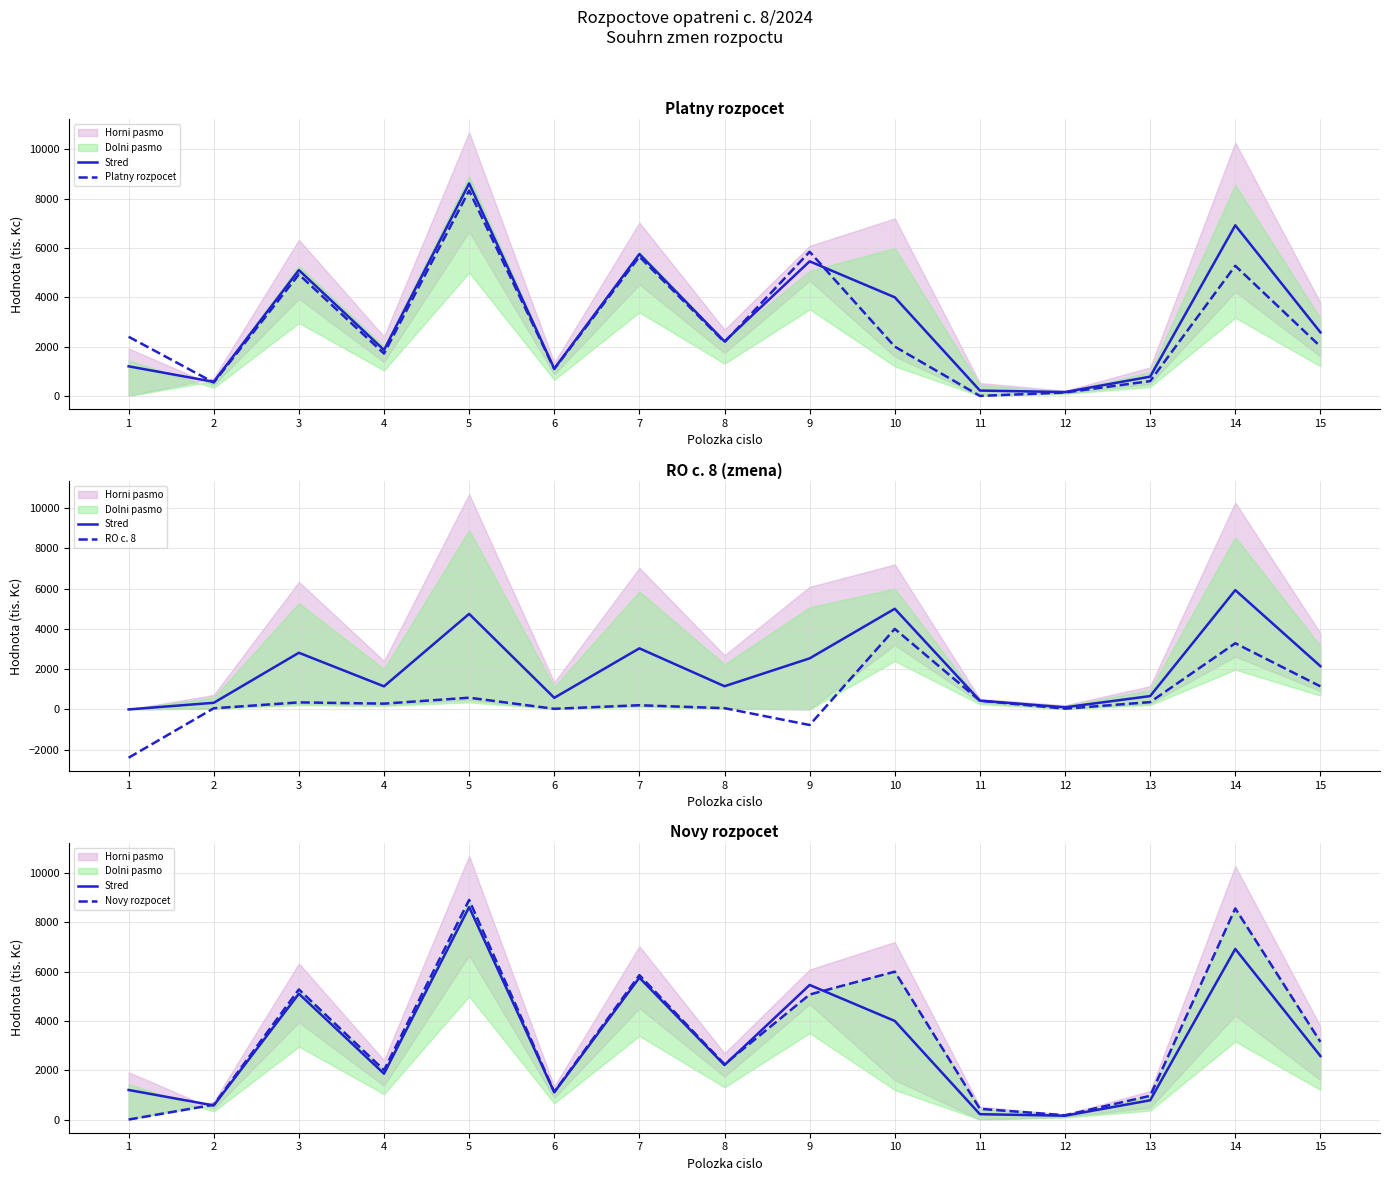

Is it true that Novy rozpocet equals 8507.3 at 9?

False